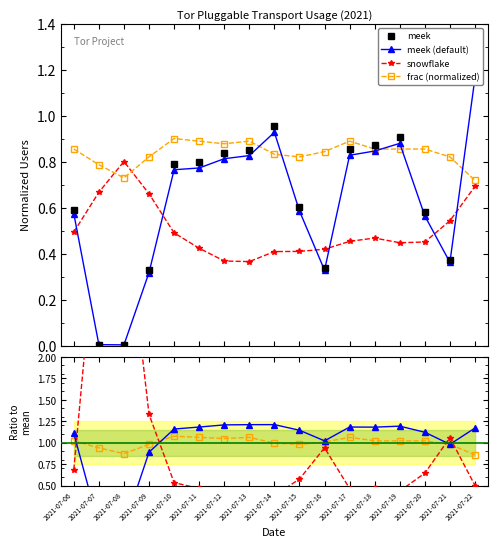

True or false: snowflake has more than 0 points higher than both neighbors.

True